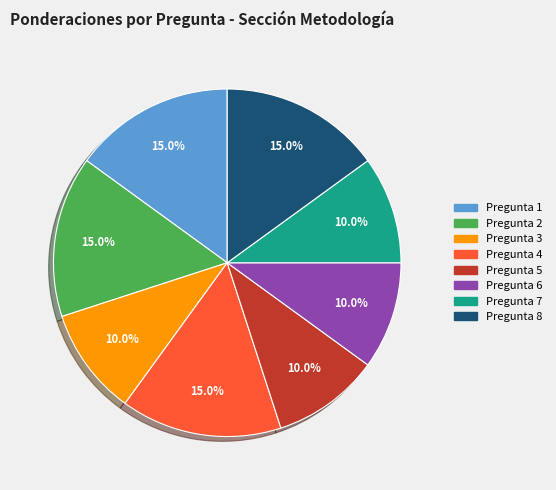

Count the number of slices in the pie.

8